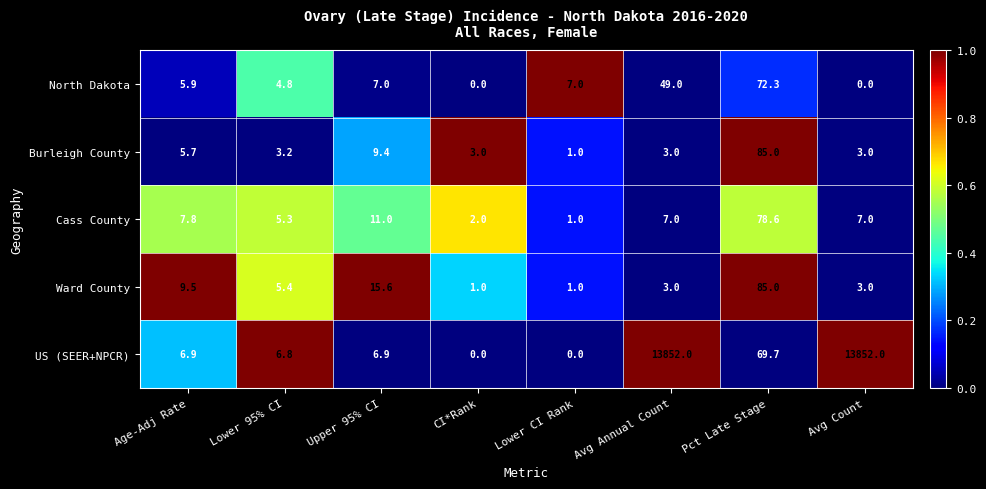

Between Lower 95% CI and Lower CI Rank, which series saw the biggest shift?

US (SEER+NPCR)